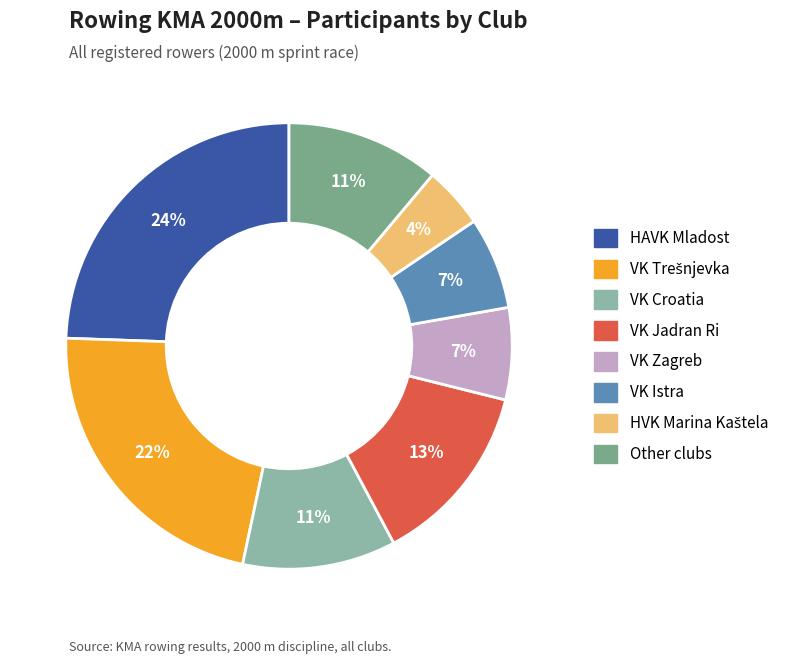

How many segments does this pie chart have?

8